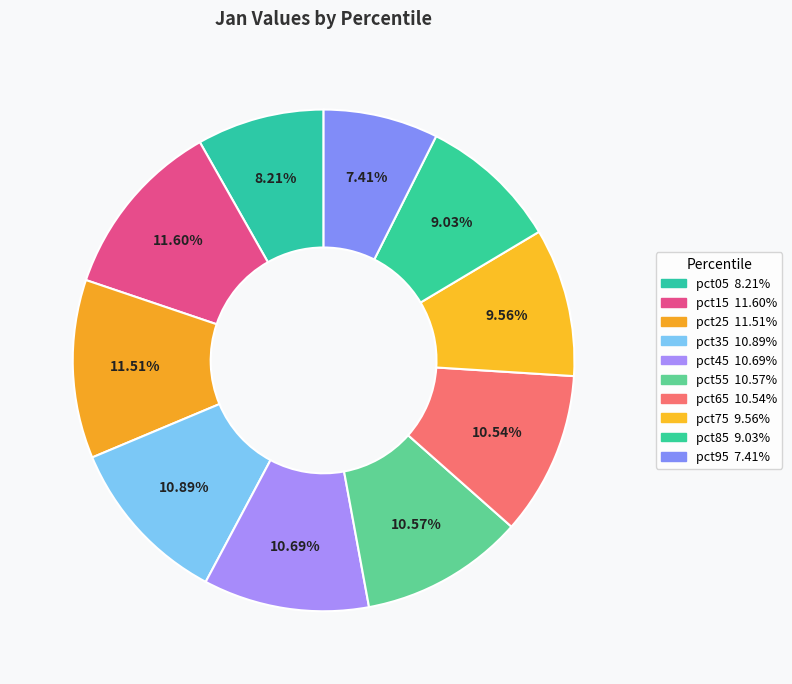

Rank the categories by value from lowest to highest.

pct95, pct05, pct85, pct75, pct65, pct55, pct45, pct35, pct25, pct15